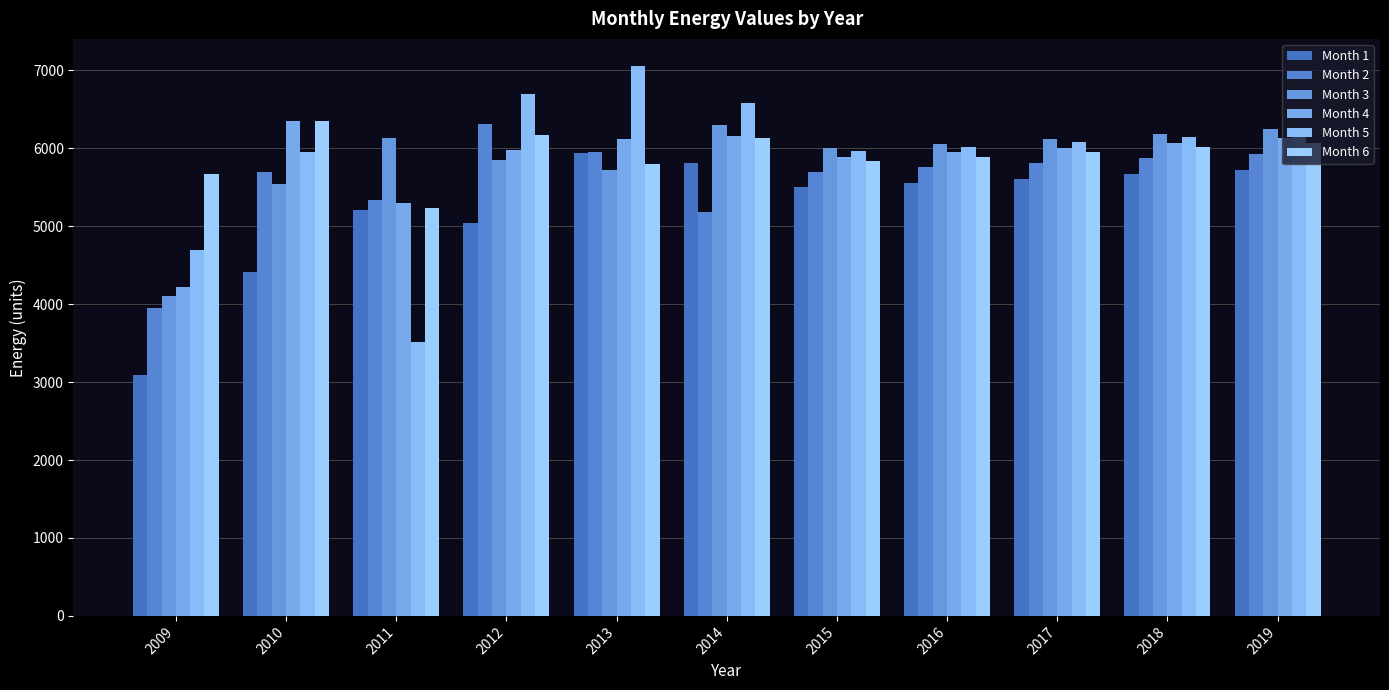

Are the bars horizontal?

No